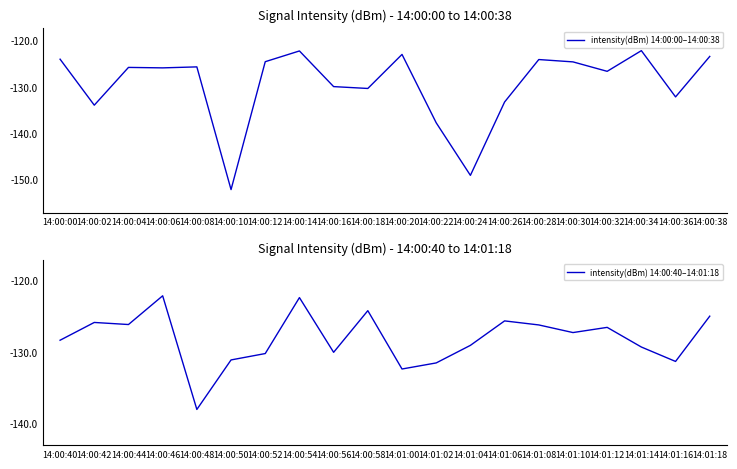

What is the value of the intensity(dBm) 14:00:00–14:00:38 point at the 11th from the left?

-123.0